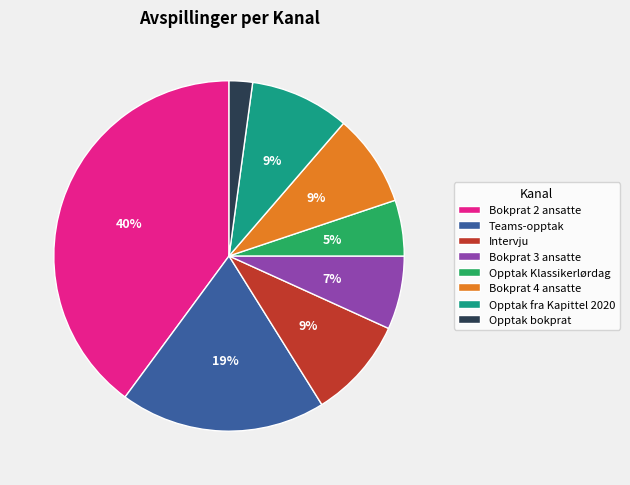

Does Bokprat 4 ansatte represent more than half of the total?

No